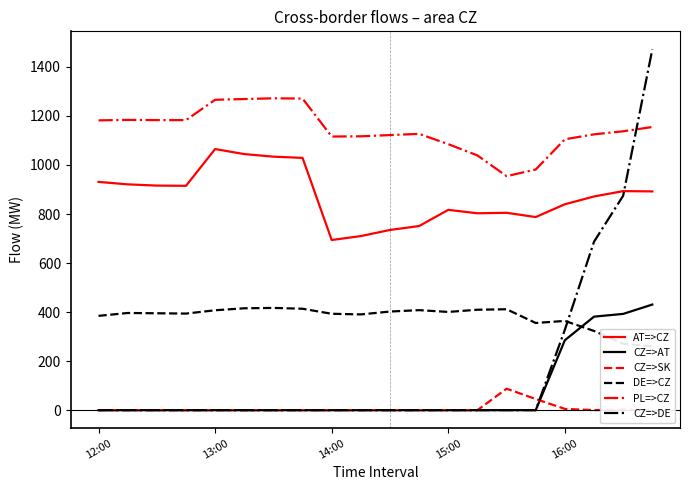

What is the total value across all series at 12:00?

2497.6